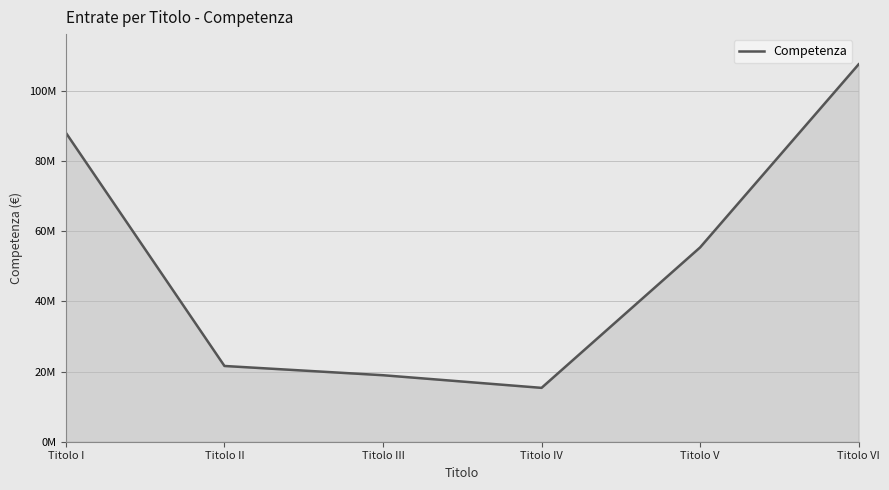

Does the chart display data point markers on the line(s)?

No